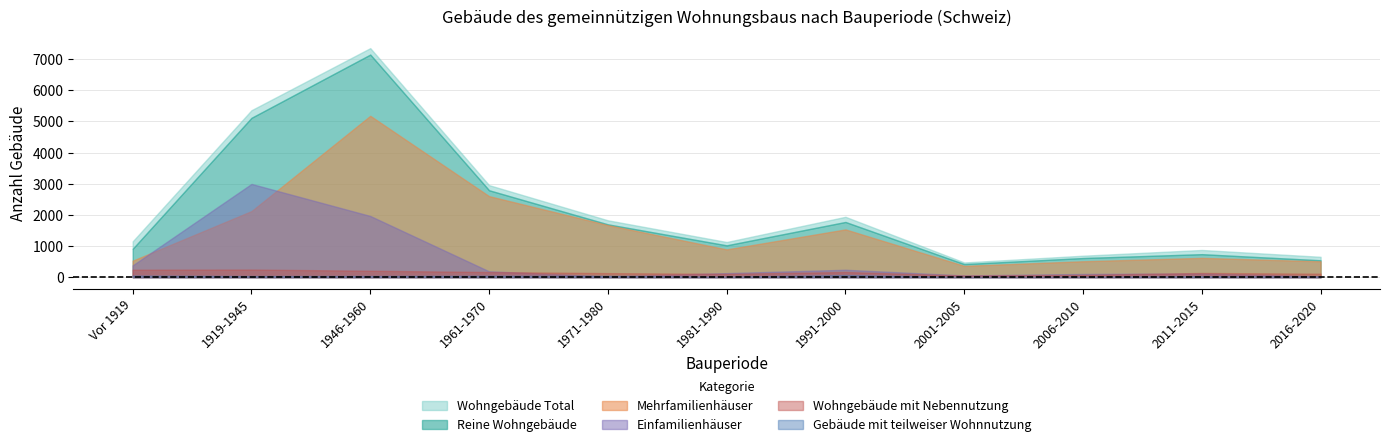

What is the difference between the highest and lowest values at 2001-2005?

464